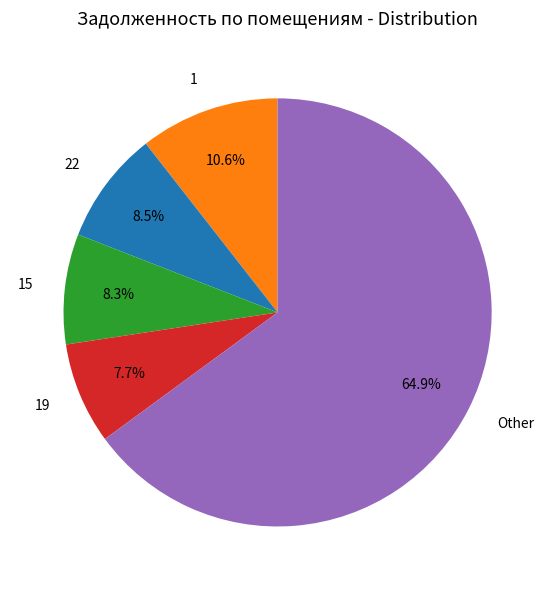

Combined, what portion of the pie is 1 and 22?

19.1%